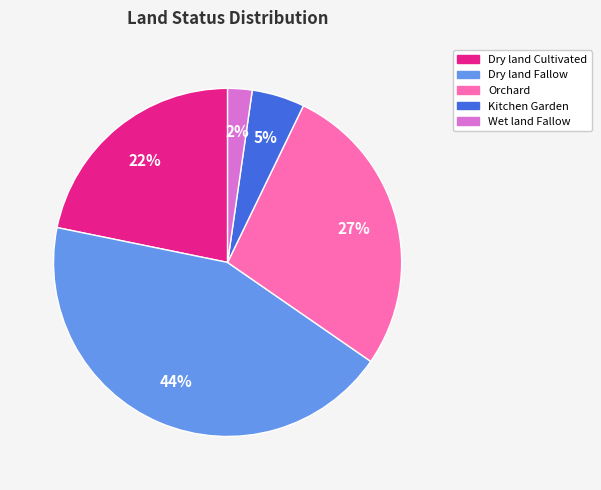

To the nearest percent, what is the average slice percentage?

20%